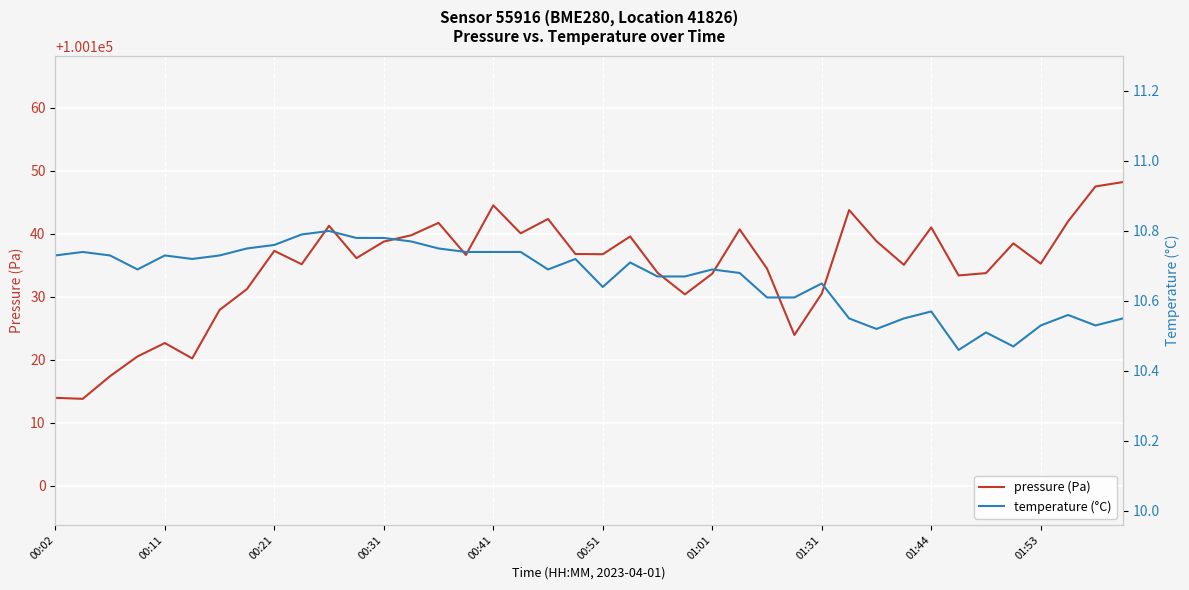

How many distinct data groups are displayed?

2